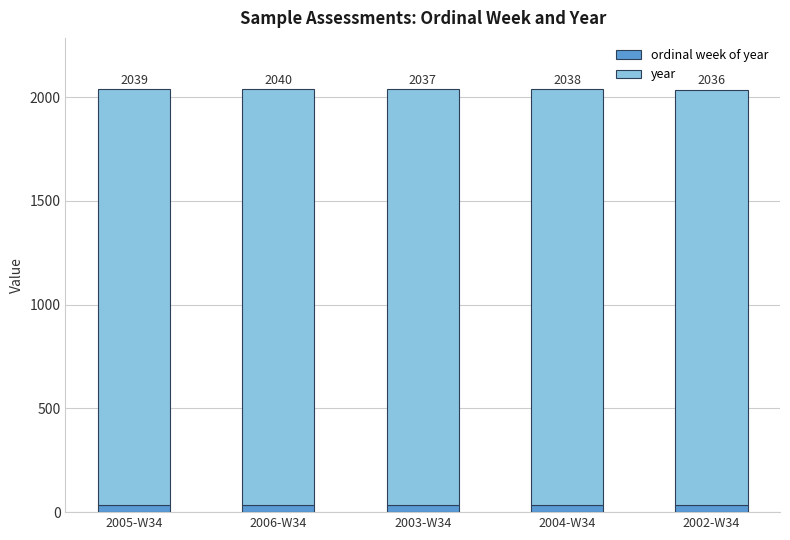

Are the bars horizontal?

No